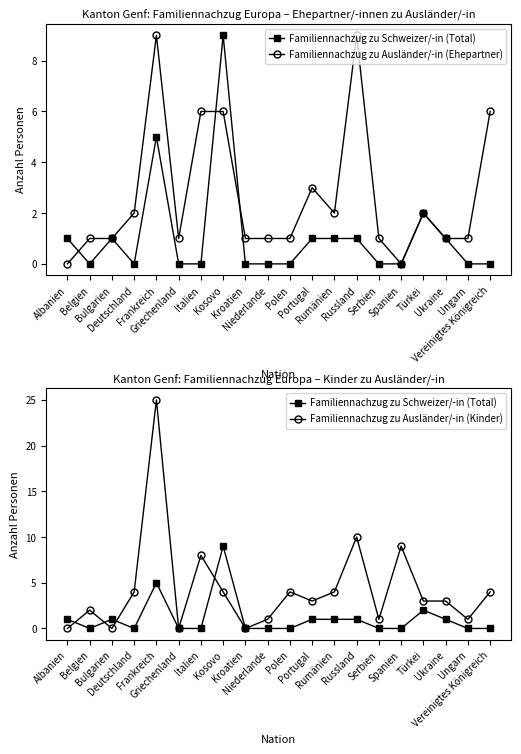

True or false: Familiennachzug zu Ausländer/-in (Ehepartner) and Familiennachzug zu Schweizer/-in (Total) intersect in this chart.

True